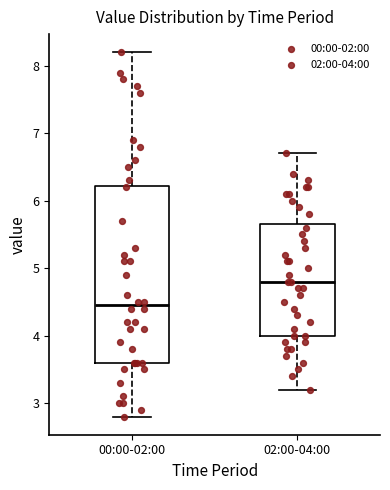

Reading left to right, read every box against the y-axis: the position of its median line, the range the box covers, and the ends of its whiskers. The values are not printed on the chart, so give them approximately, as read against the axis.

00:00-02:00: median 4.5, box 3.6 to 6.2, whiskers 2.8 to 8.2
02:00-04:00: median 4.8, box 4.0 to 5.7, whiskers 3.2 to 6.7